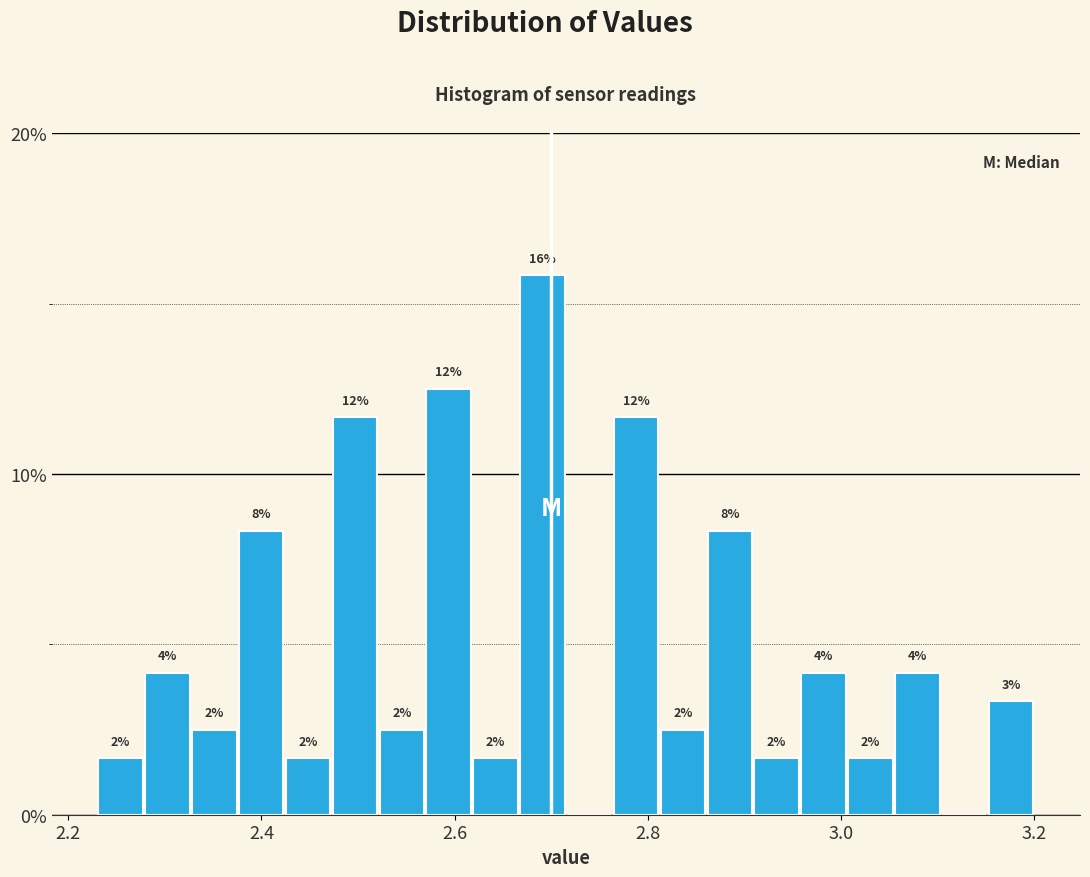

Around what value on the x-axis is the tallest bar? Give the approximate position of its centre, as read against the axis.

2.70